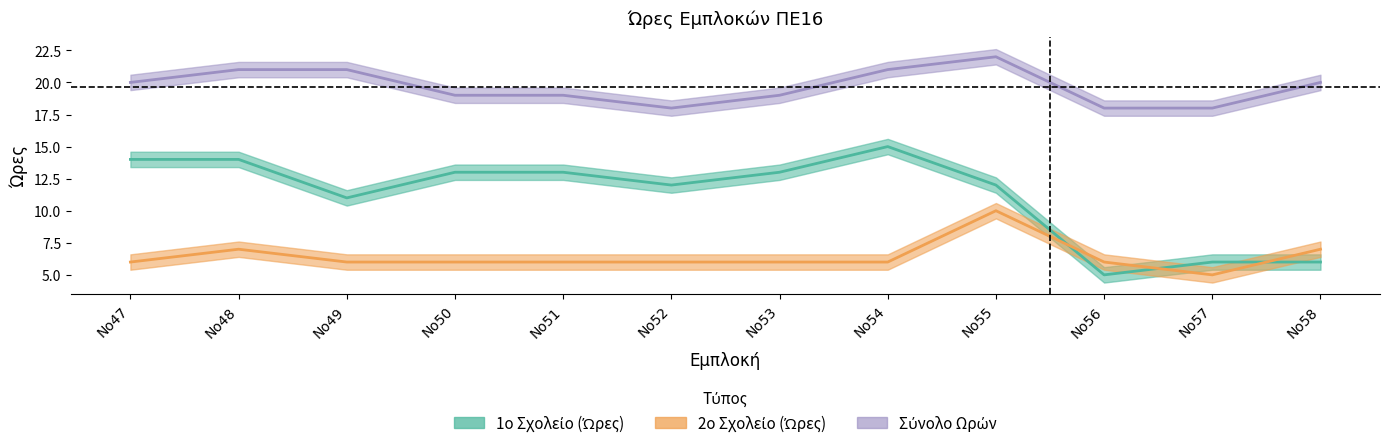

What value does the Σύνολο Ωρών series have at Νο48?

21